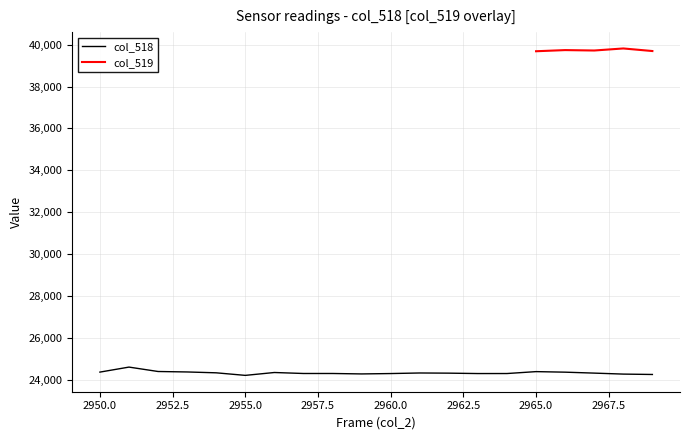

Rank the categories by value from lowest to highest.

2955, 2969, 2968, 2959, 2960, 2963, 2964, 2957, 2958, 2962, 2967, 2961, 2954, 2956, 2966, 2950, 2953, 2965, 2952, 2951